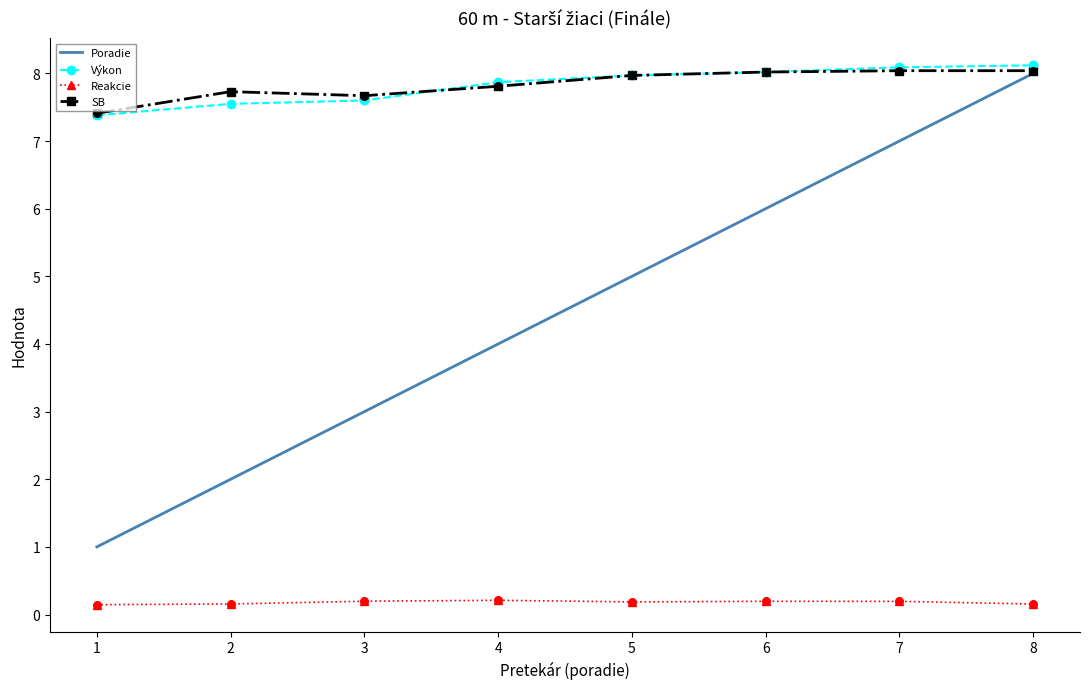

Which series changed the most between 7 and 8?

Poradie